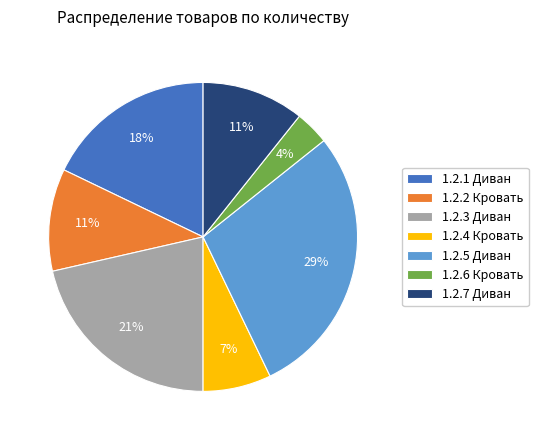

Which slice is the largest?

1.2.5 Диван